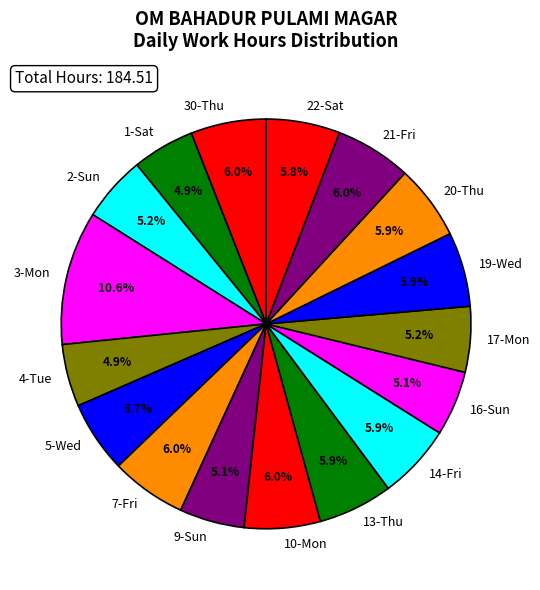

Do 2-Sun and 21-Fri together represent more than half of the pie?

No